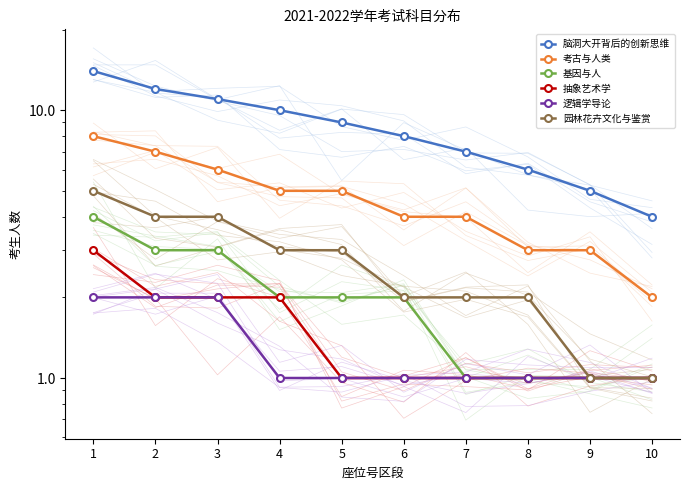

What is the value of the 考古与人类 point at the 9th from the left?

3